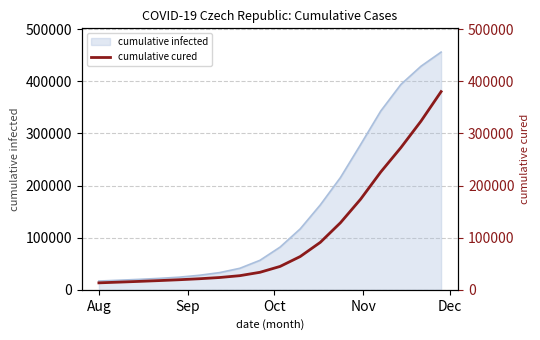

What is the maximum value for cumulative infected?

455902